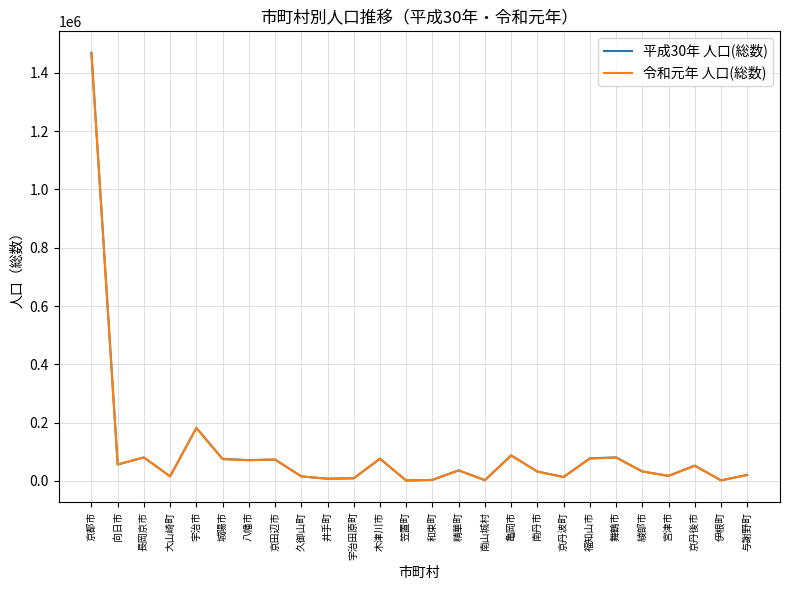

Between which two adjacent categories do 平成30年 人口(総数) and 令和元年 人口(総数) first intersect?

京都市 and 向日市